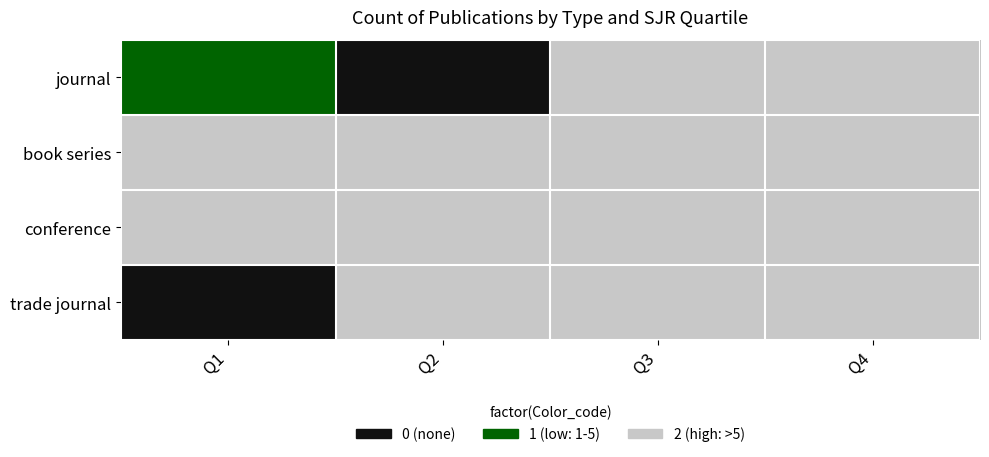

Between Q3 and Q4, which is larger?

Q3